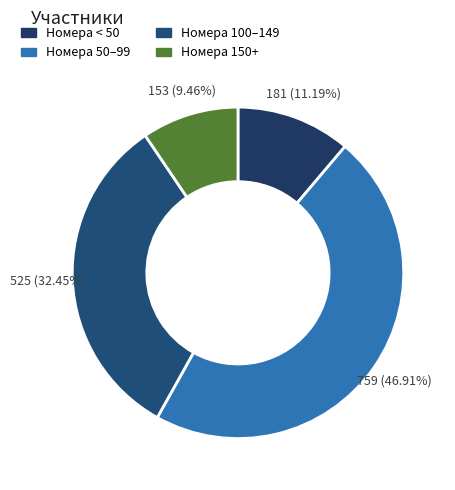

To the nearest percent, what is the difference between the largest and smallest slice percentages?

37%